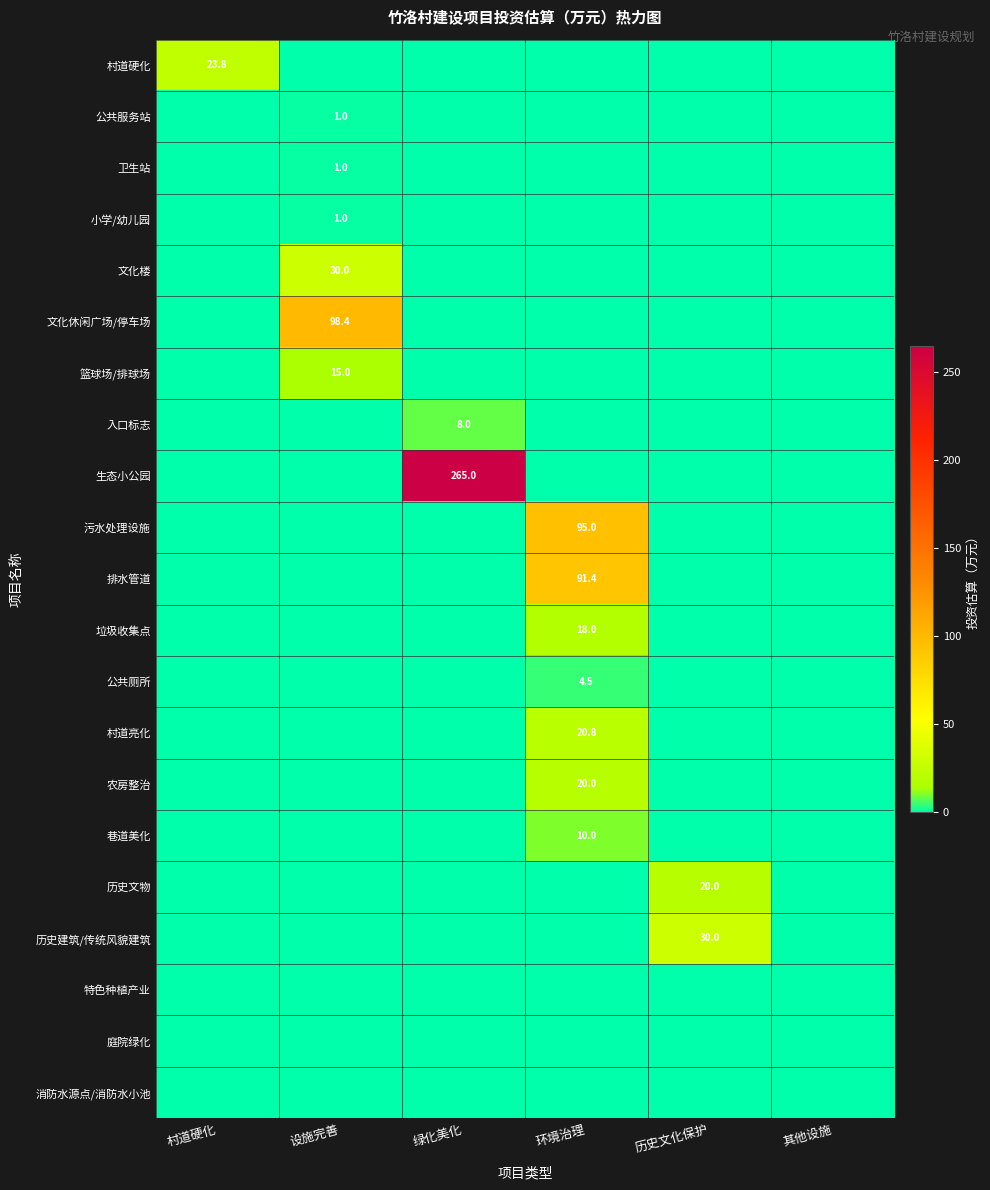

True or false: 文化楼 has a value of 13.2 at 设施完善.

False